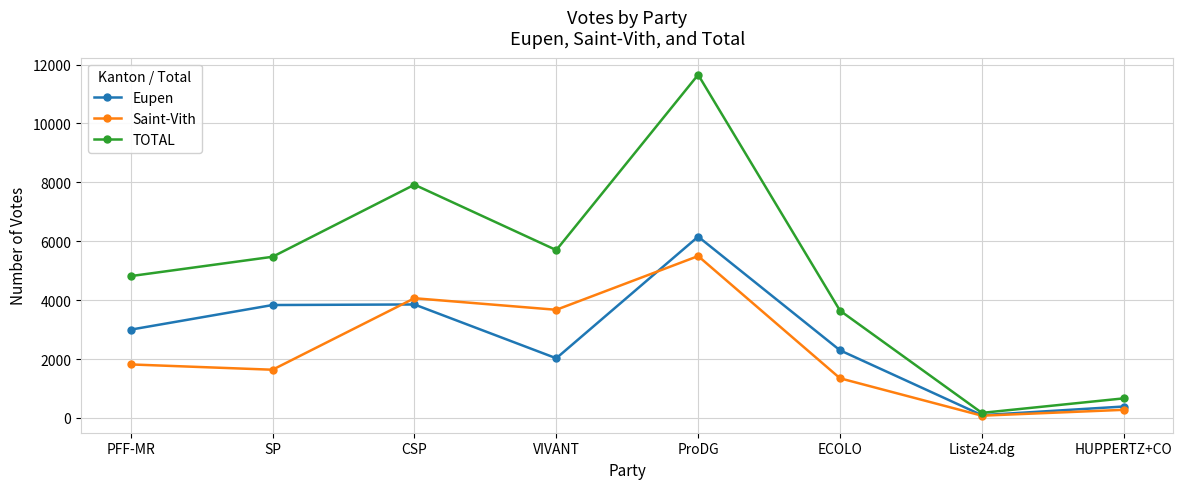

How many interior local valleys does the Eupen series have?

2